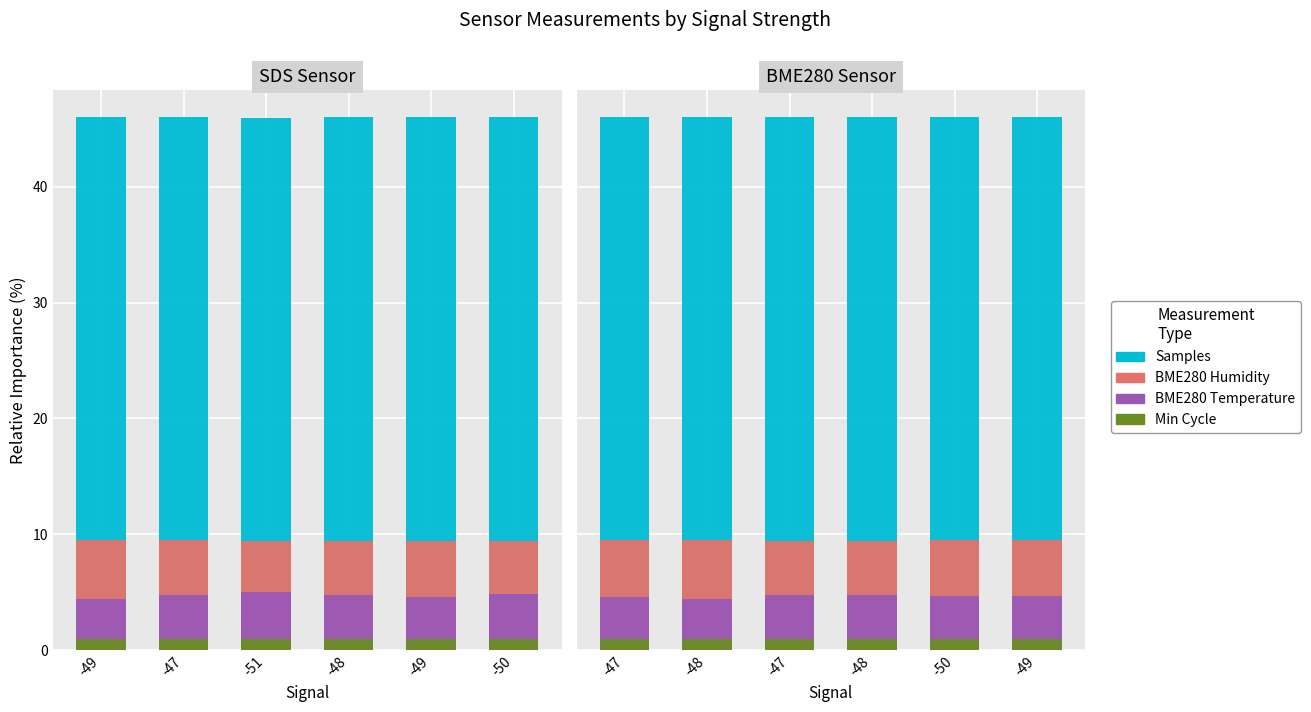

What is the spread (max minus min) of values at -50?

45.0